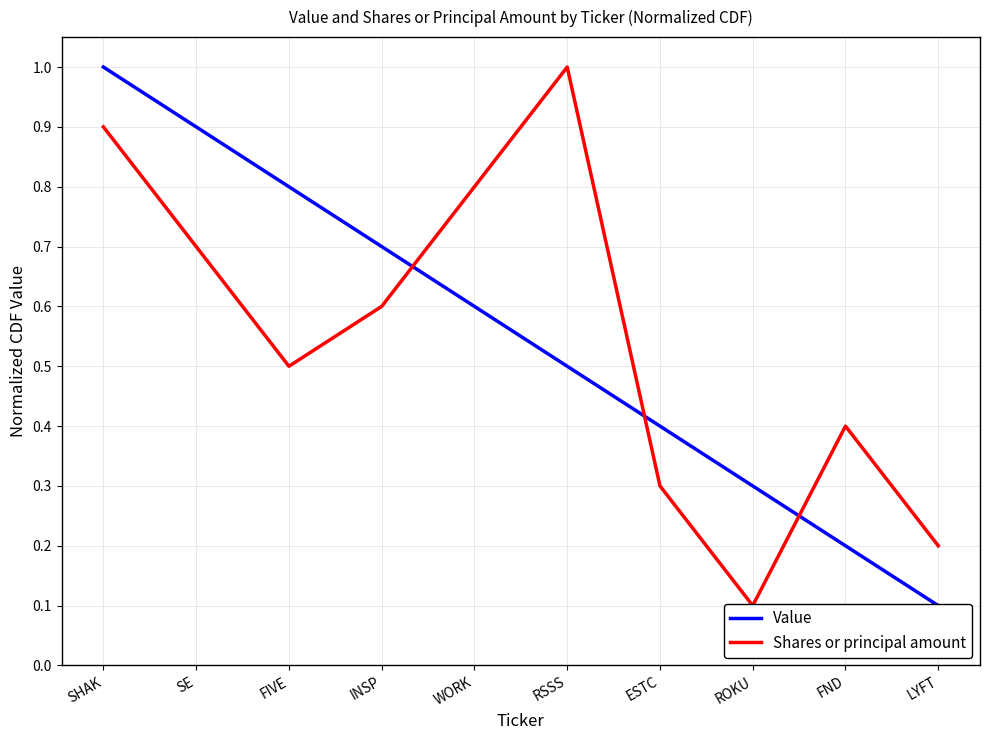

True or false: Value has more than 0 interior local peaks.

False